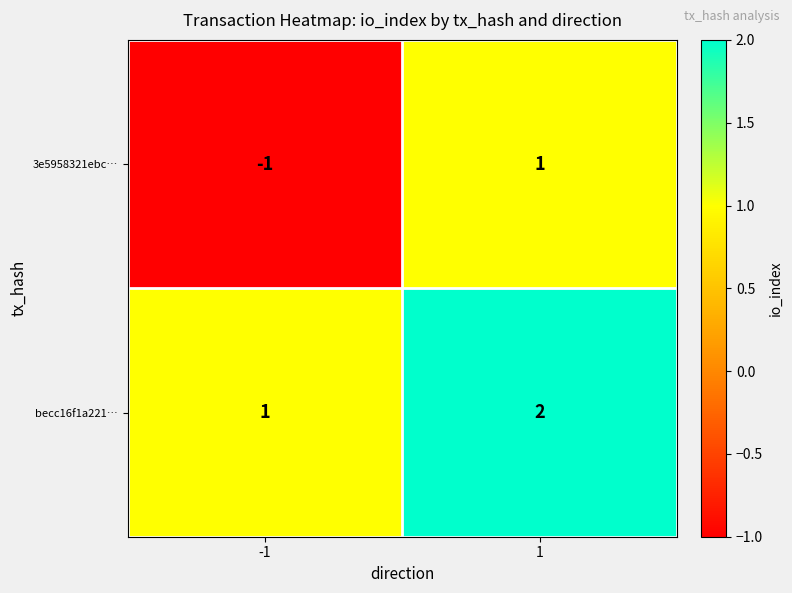

The 3e5958321ebc… series shows 1 at 1. True or false?

True